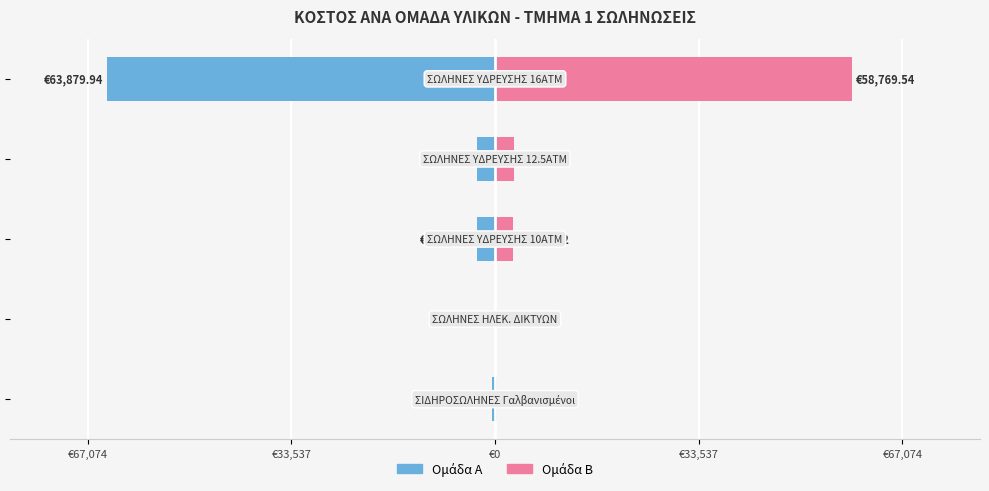

Reading right to left, transcribe all the data shown in this chart.

Ομάδα Α: €67,074=-63879.9	€33,537=-2940.1	€0=-3035.5	€33,537=-45.3	€67,074=-475.4
Ομάδα Β: €67,074=58769.5	€33,537=3087.1	€0=2883.7	€33,537=49.8	€67,074=404.0